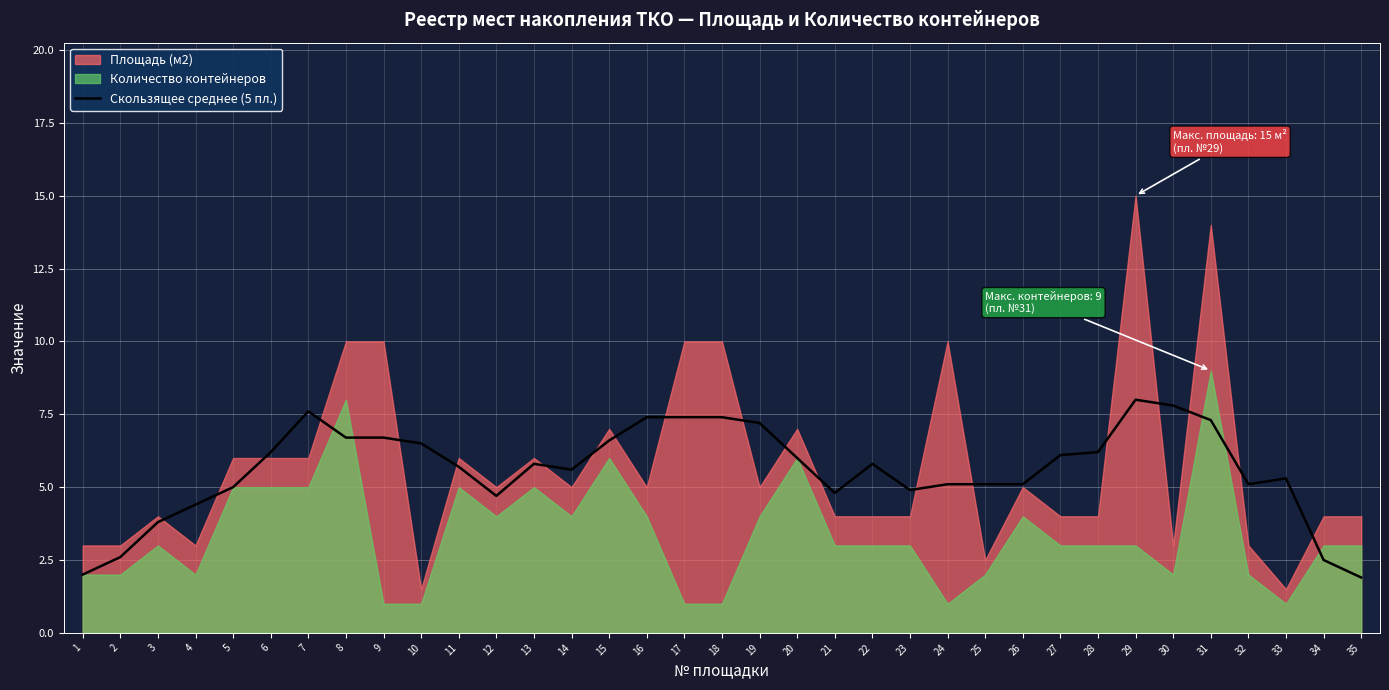

True or false: Скользящее среднее (5 пл.) has a value of 6.6 at 15.

True